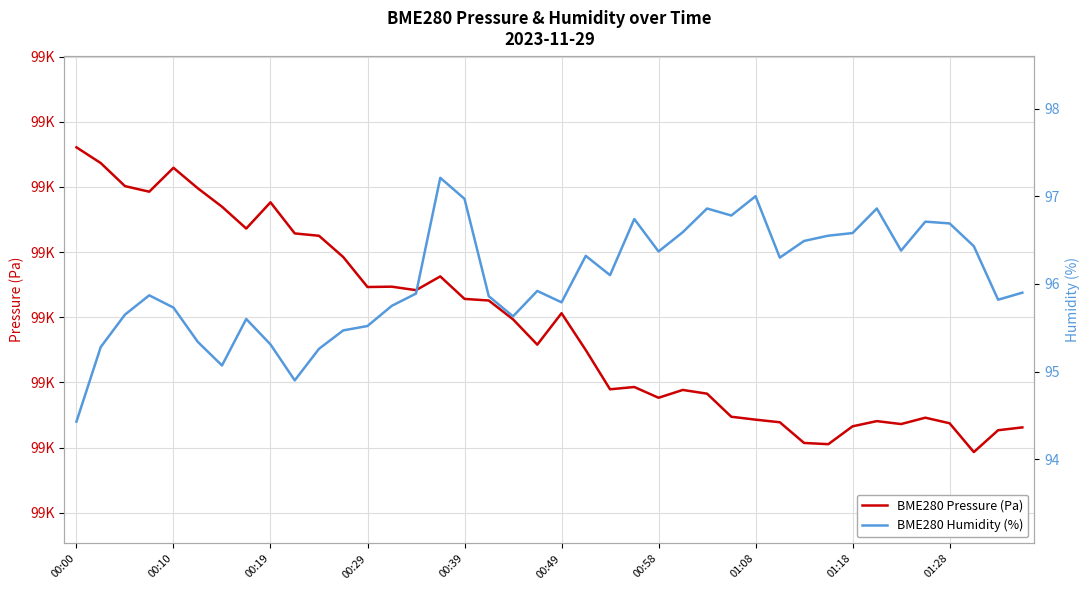

What is the lowest value of the BME280 Pressure (Pa) series?

99198.2